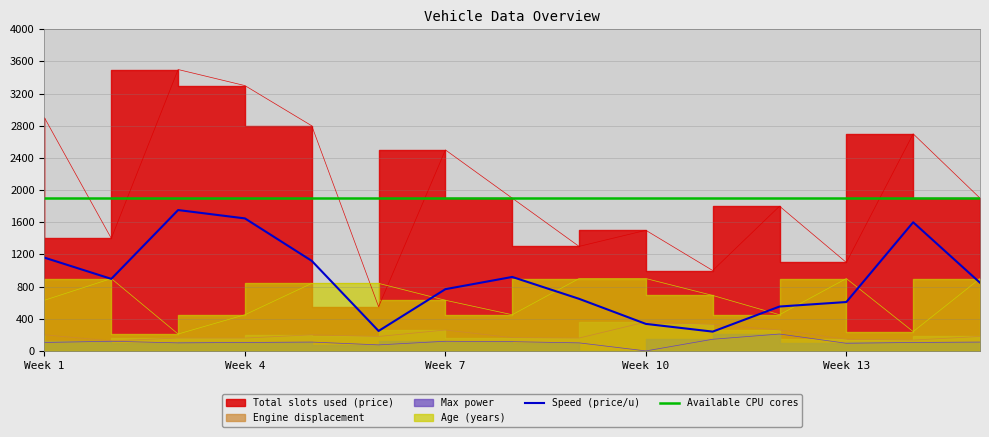

The value of Speed (price/u) at Week 1 is 1160. True or false?

True